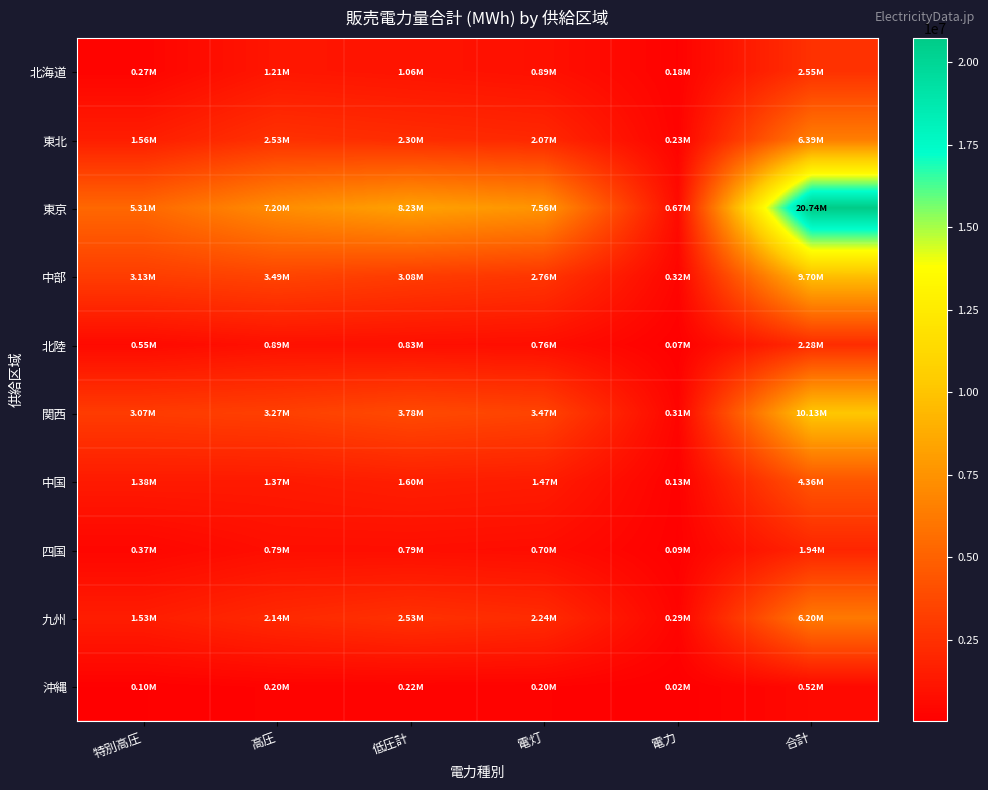

Which series has the largest total across all categories?

東京